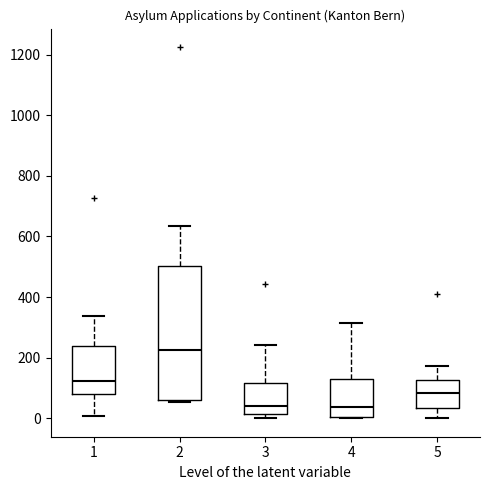

Reading left to right, transcribe this box plot: for each box, give where its median line is, the range the box spans, and where its two whiskers end, as read against the y-axis. The values are not printed on the chart, so give them approximately, as read against the axis.

1: median 120, box 80 to 240, whiskers 0 to 340
2: median 220, box 60 to 500, whiskers 60 (just below the box's lower edge) to 640
3: median 40, box 20 to 120, whiskers 0 to 240
4: median 40, box 0 to 140, whiskers 0 to 320
5: median 80, box 40 to 120, whiskers 0 to 180